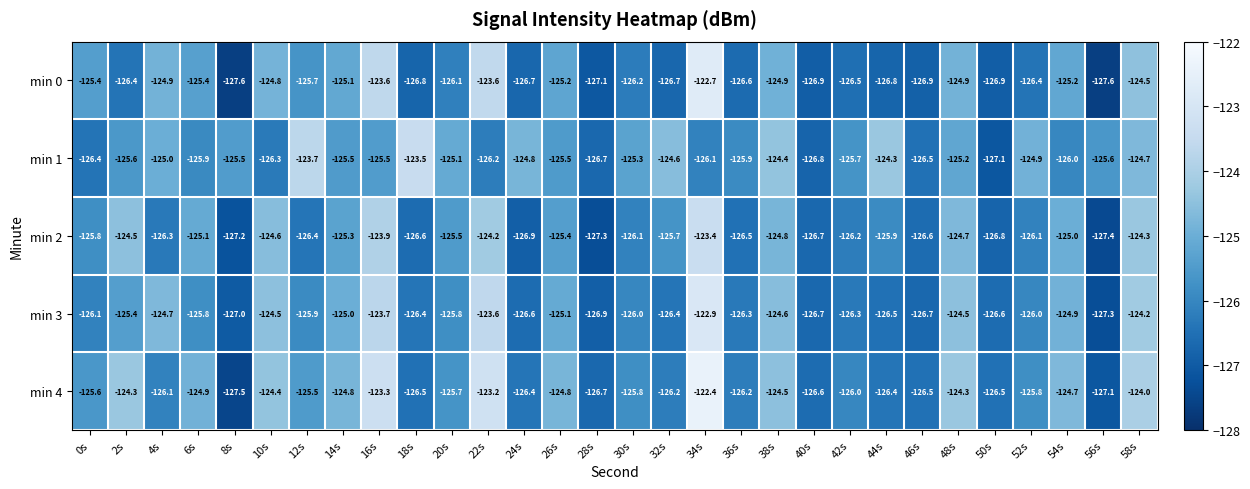

Read the min 4 value at 36s.

-126.2